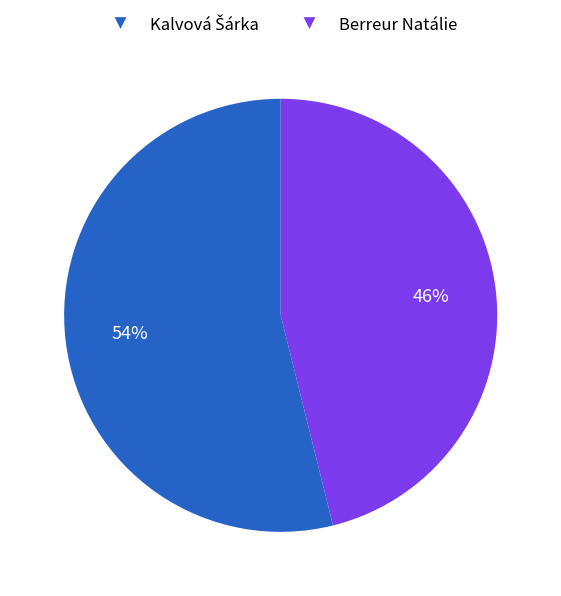

Count the number of slices in the pie.

2